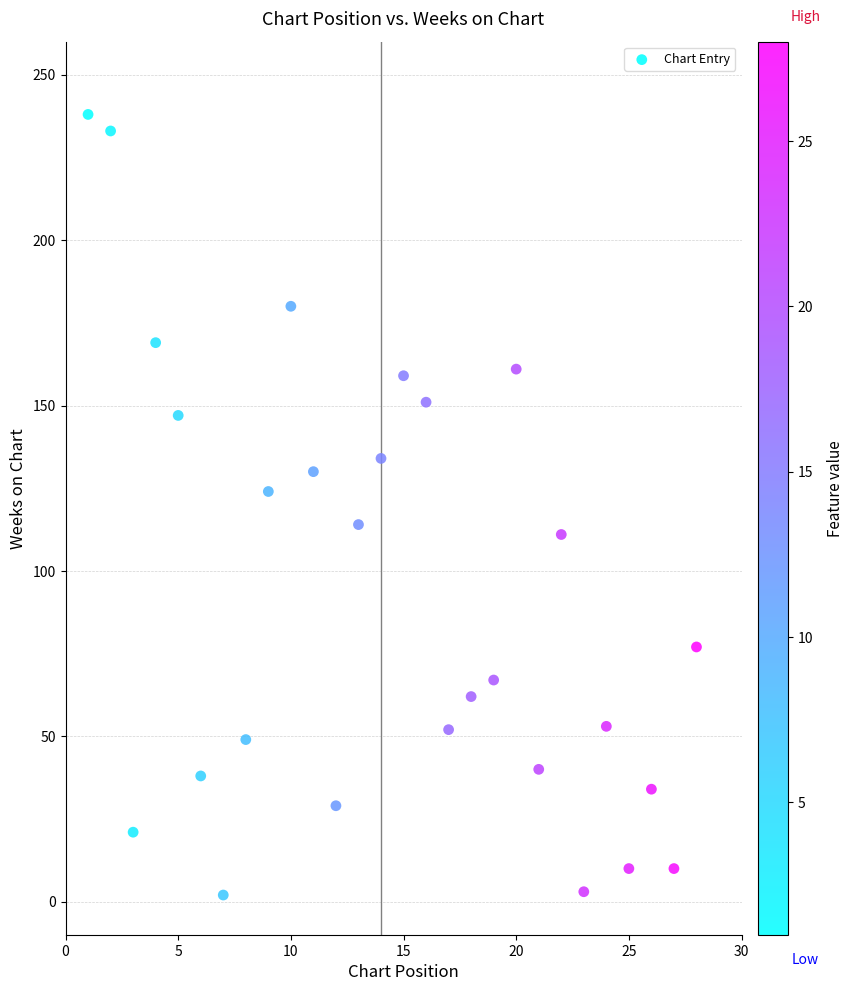

What is the range of X values (max minus min)?

27